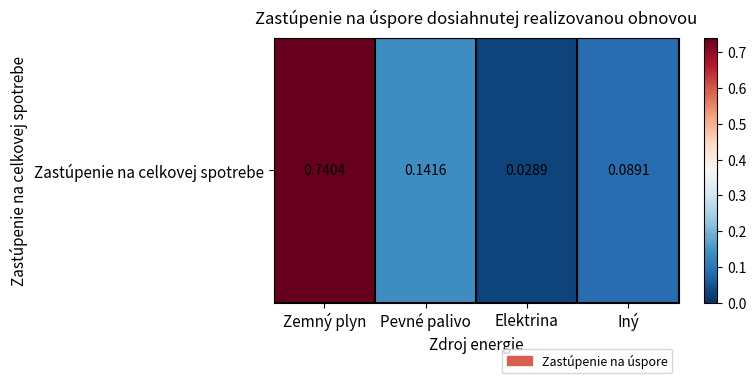

Rank the categories by value from highest to lowest.

Zemný plyn, Pevné palivo, Iný, Elektrina